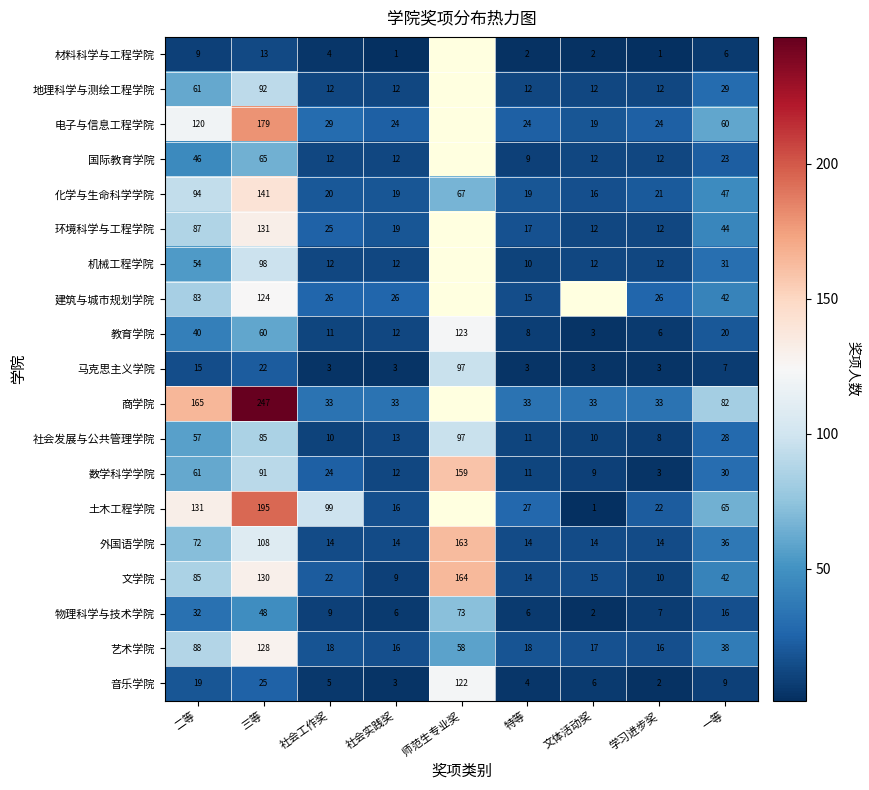

Where is 数学科学学院 nearest to the value 81?

三等